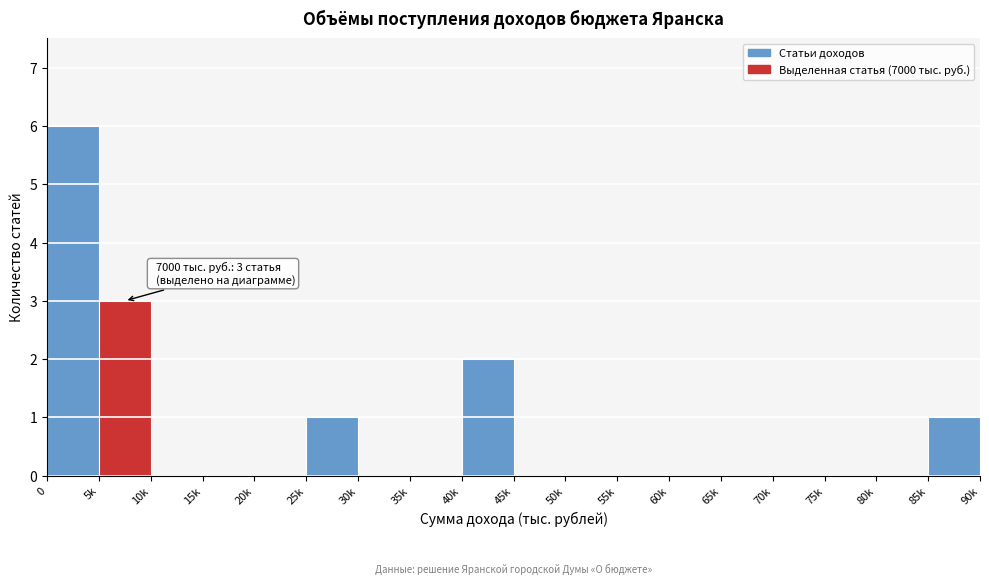

Reading right to left, extract all data points from this chart.

85k=1	80k=0	75k=0	70k=0	65k=0	60k=0	55k=0	50k=0	45k=0	40k=2	35k=0	30k=0	25k=1	20k=0	15k=0	10k=0	5k=3	0=6